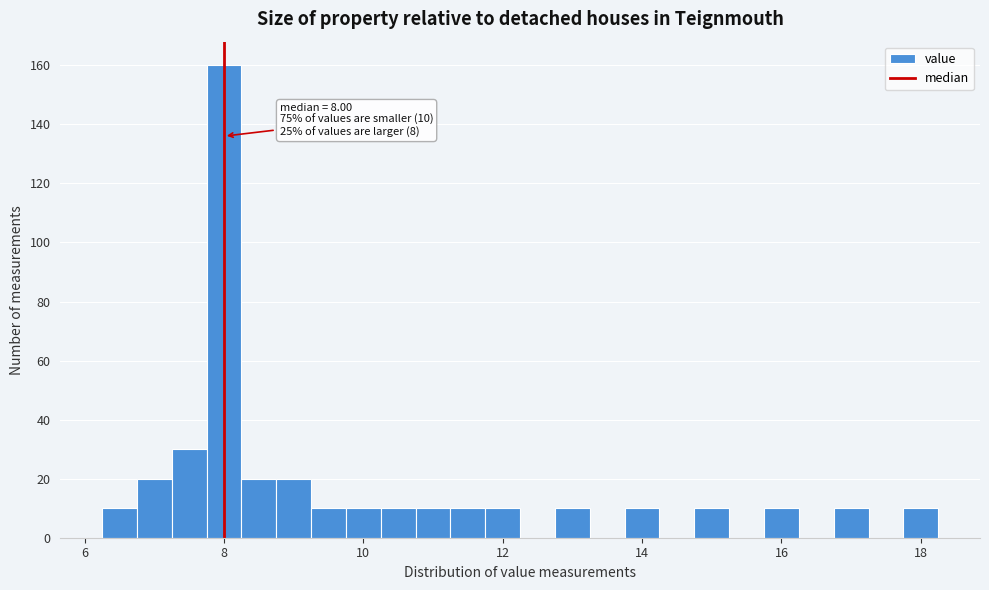

Around what value on the x-axis is the tallest bar? Give the approximate position of its centre, as read against the axis.

8.0